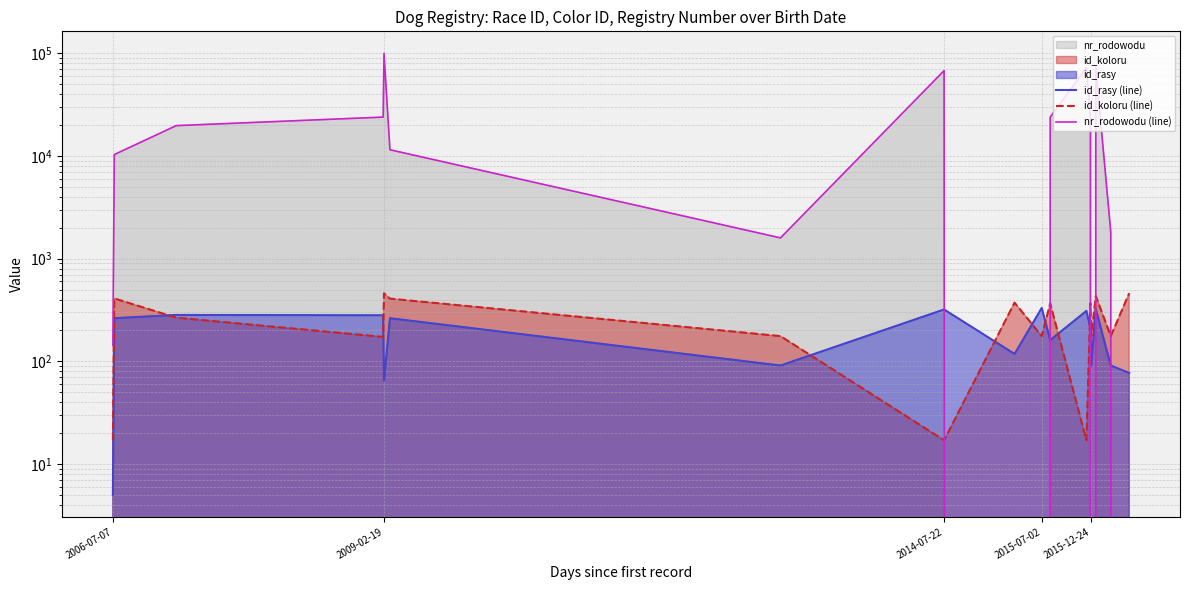

True or false: id_rasy (line) and nr_rodowodu (line) intersect in this chart.

True